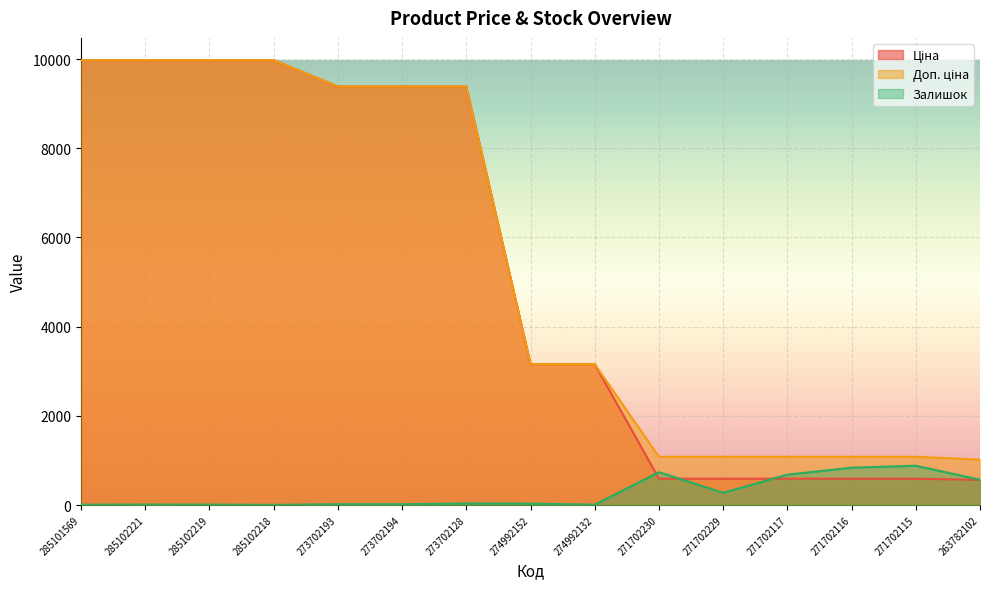

Does the chart display data point markers on the line(s)?

No